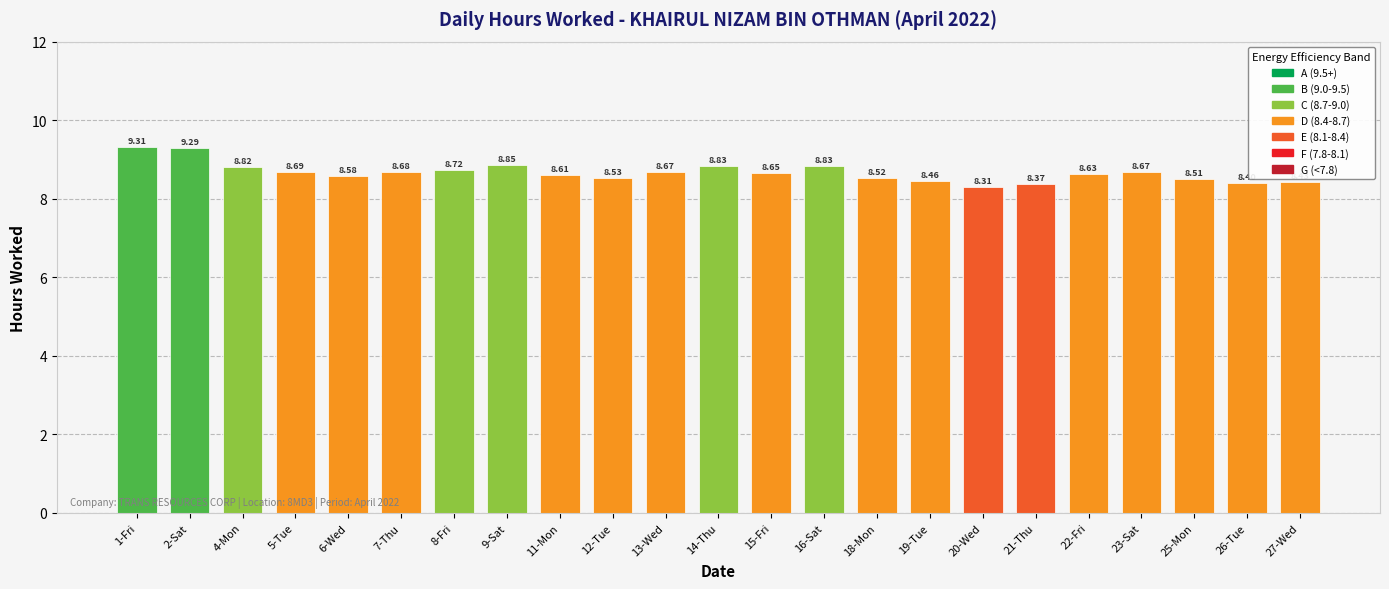

How many categories are shown in the chart?

23